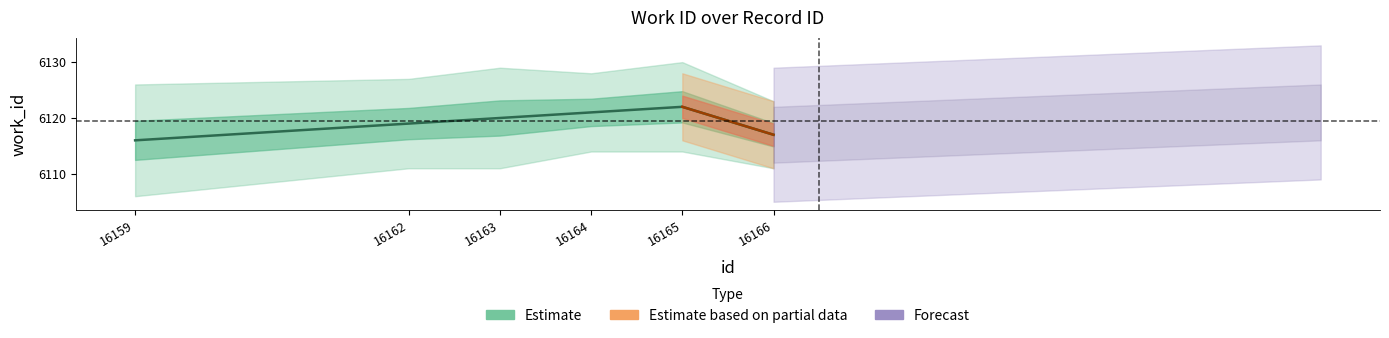

Between 16166 and 16165, which is larger?

16165